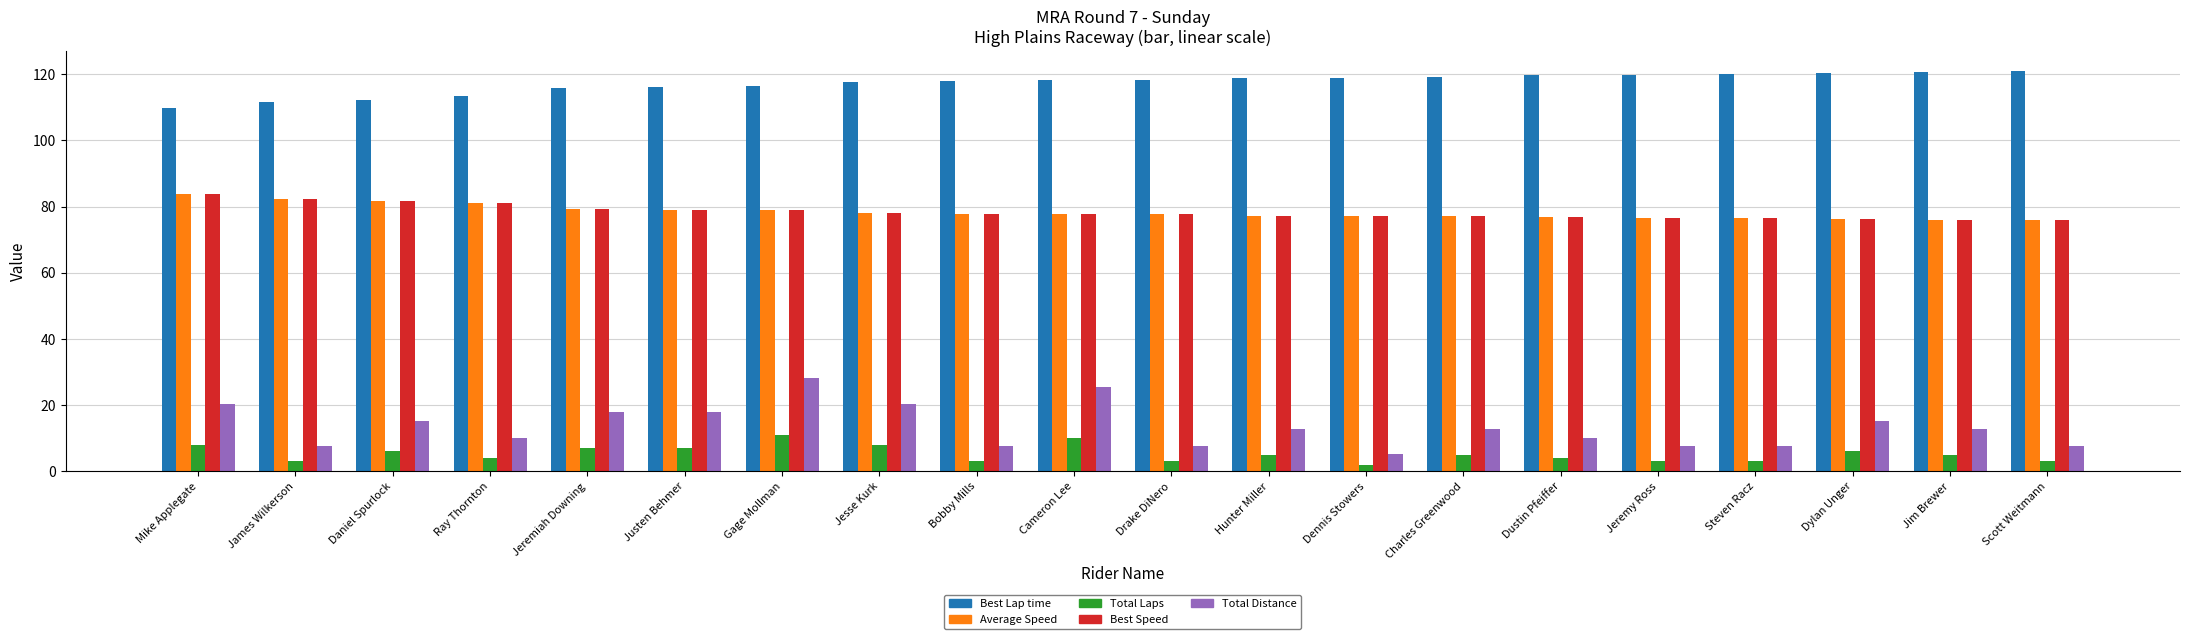

Is it true that Total Distance equals 7.7 at Drake DiNero?

True